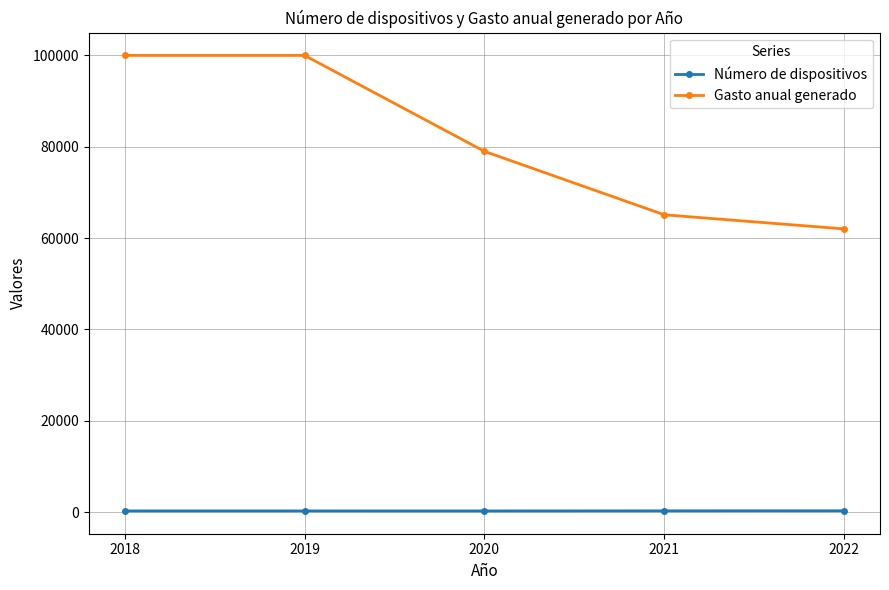

At which label is Gasto anual generado closest to 81010?

2020